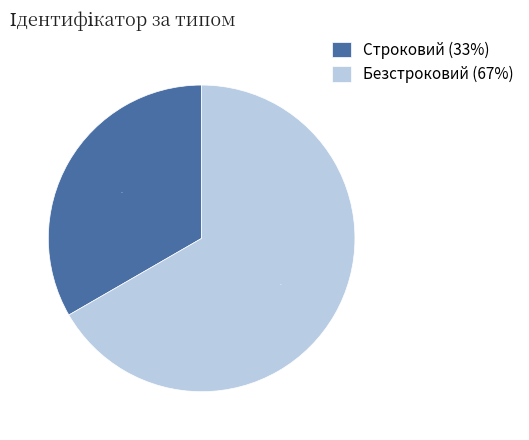

True or false: Безстроковий accounts for 67% of the total.

True